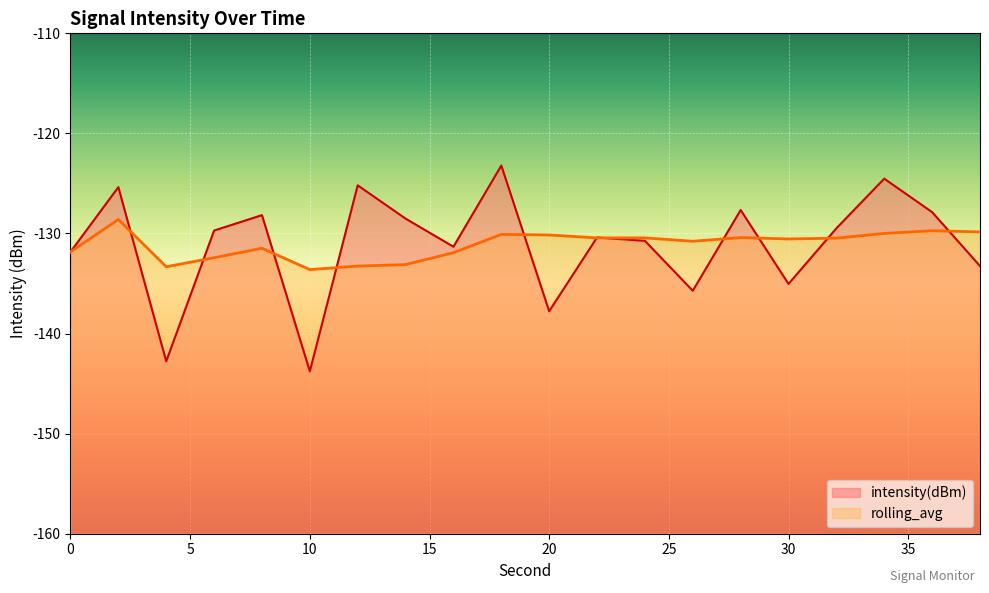

Reading right to left, extract all data points from this chart.

intensity(dBm): 38=-133.2	36=-127.9	34=-124.5	32=-129.5	30=-135.0	28=-127.7	26=-135.7	24=-130.7	22=-130.4	20=-137.8	18=-123.2	16=-131.3	14=-128.5	12=-125.2	10=-143.8	8=-128.2	6=-129.7	4=-142.8	2=-125.4	0=-131.8
rolling_avg: 38=-129.8	36=-129.7	34=-130.0	32=-130.5	30=-130.5	28=-130.4	26=-130.8	24=-130.4	22=-130.4	20=-130.1	18=-130.1	16=-131.9	14=-133.1	12=-133.3	10=-133.6	8=-131.5	6=-132.4	4=-133.3	2=-128.6	0=-131.8